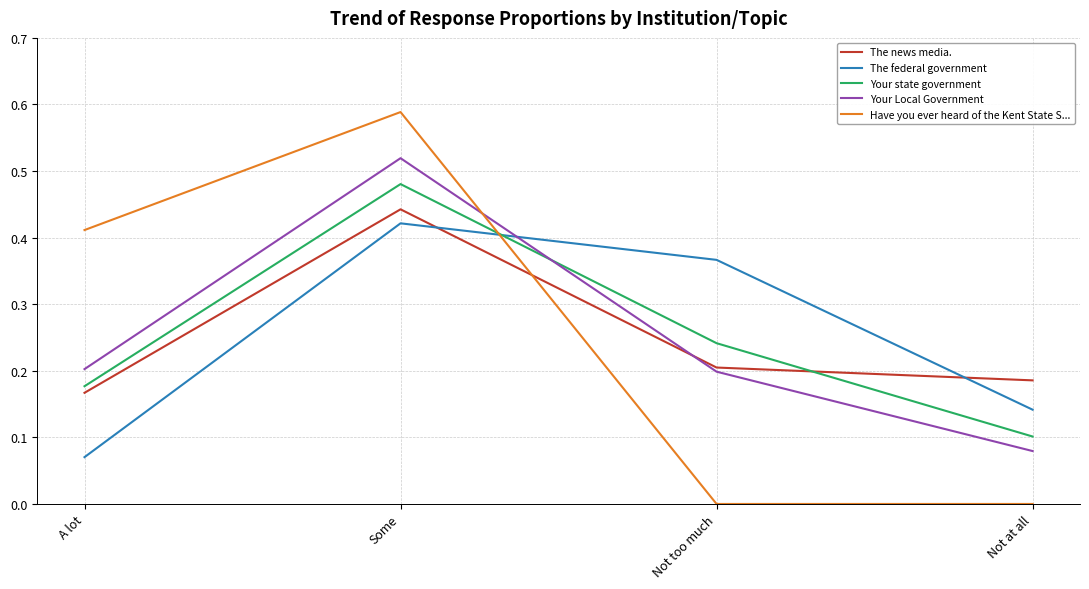

True or false: Have you ever heard of the Kent State S... and Your Local Government intersect in this chart.

True